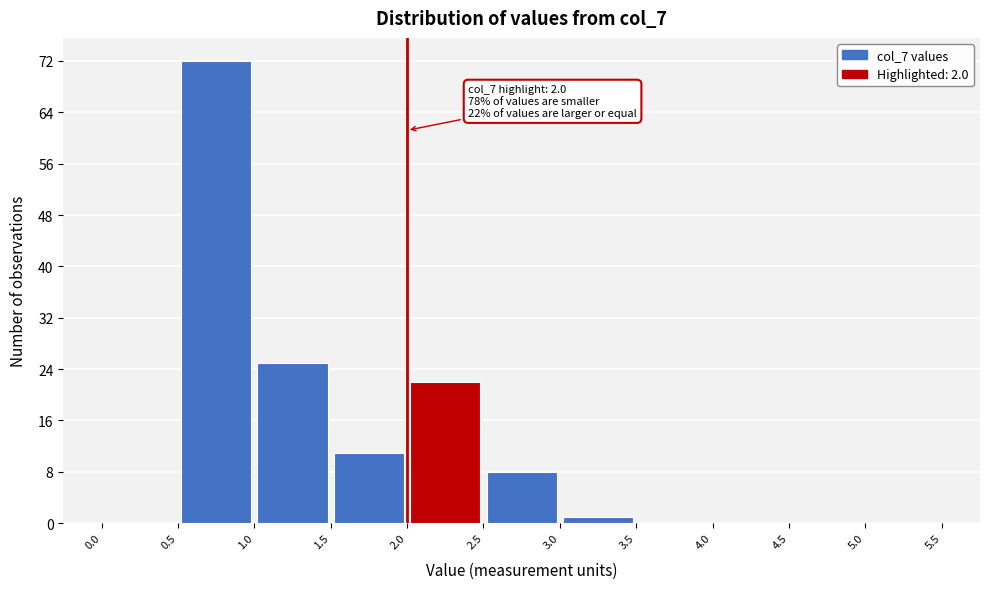

Over which range of the x-axis is the bar tallest?

0.5 to 1.0